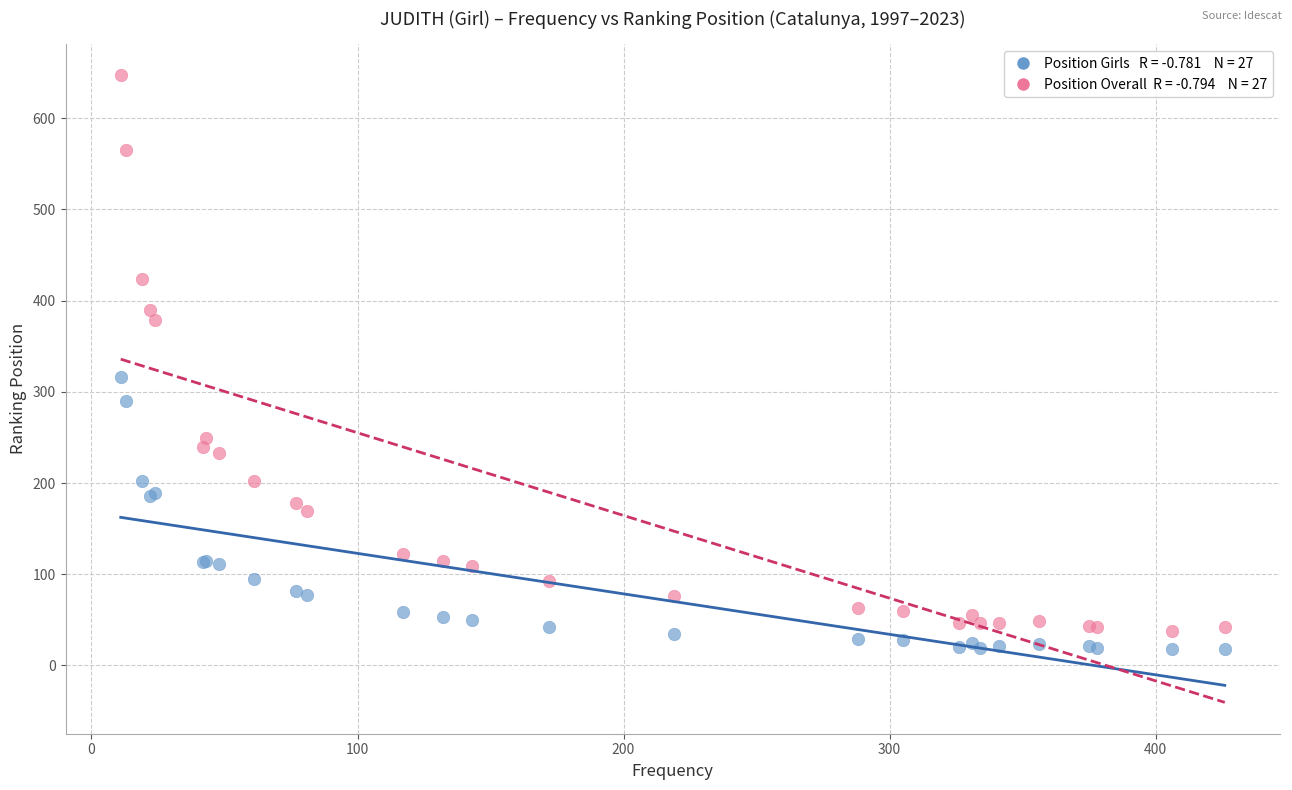

Across all series, what Y value is closest to 332?

316